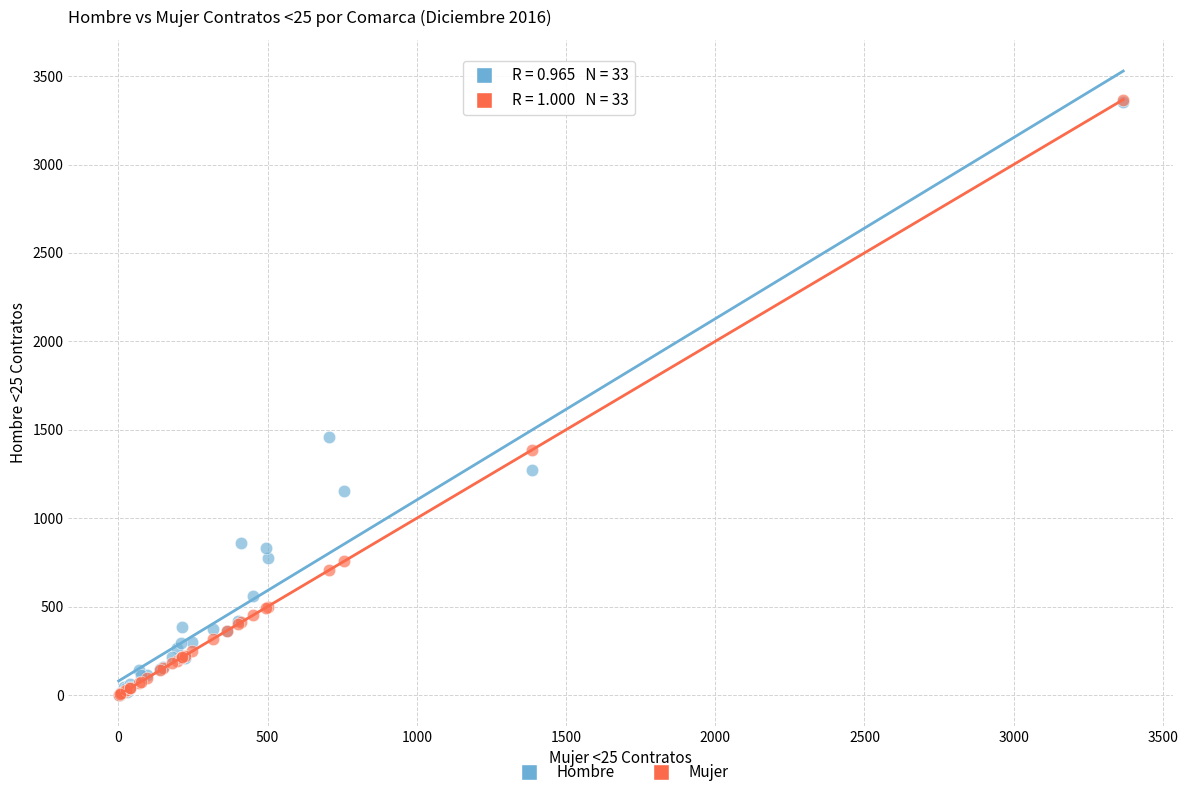

Across all series, what Y value is closest to 1684?

1460